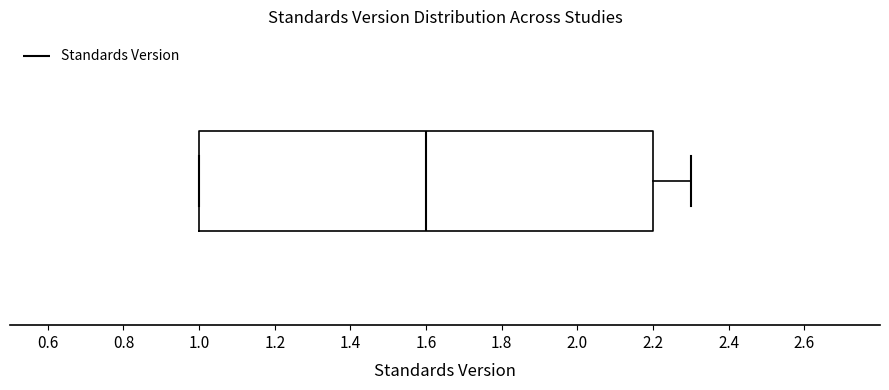

Read this box plot against the x-axis: the position of the median line, the range covered by the box, and the ends of both whiskers. The values are not printed on the chart, so give them approximately, as read against the axis.

median 1.6, box 1.0 to 2.2, whiskers 1.0 to 2.3